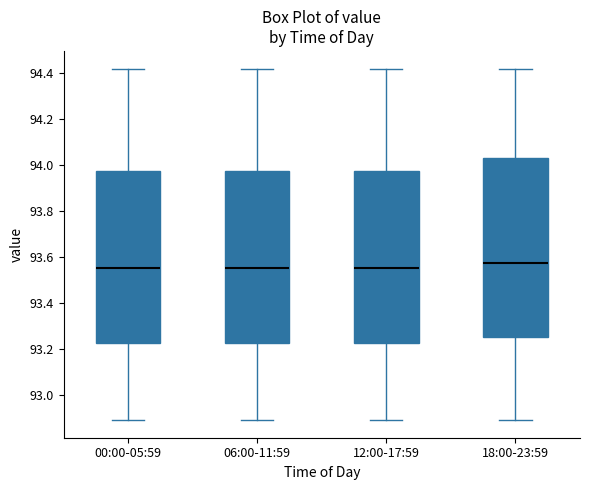

Reading left to right, read every box against the y-axis: the position of its median line, the range the box covers, and the ends of its whiskers. The values are not printed on the chart, so give them approximately, as read against the axis.

00:00-05:59: median 93.56, box 93.22 to 93.98, whiskers 92.90 to 94.42
06:00-11:59: median 93.56, box 93.22 to 93.98, whiskers 92.90 to 94.42
12:00-17:59: median 93.56, box 93.22 to 93.98, whiskers 92.90 to 94.42
18:00-23:59: median 93.58, box 93.26 to 94.04, whiskers 92.90 to 94.42